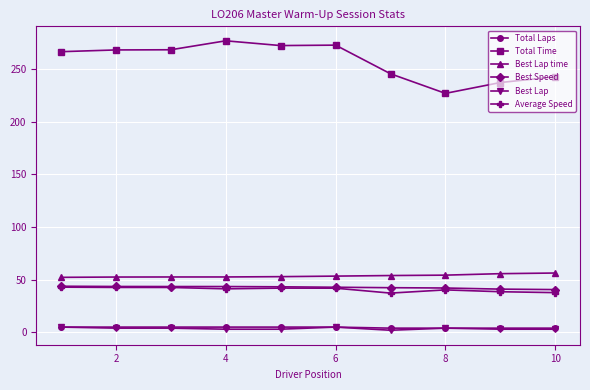

Which series has the largest total across all categories?

Total Time